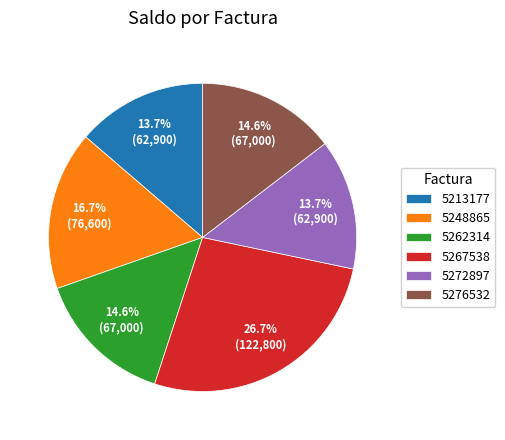

To the nearest percent, what portion does 5213177 represent?

14%